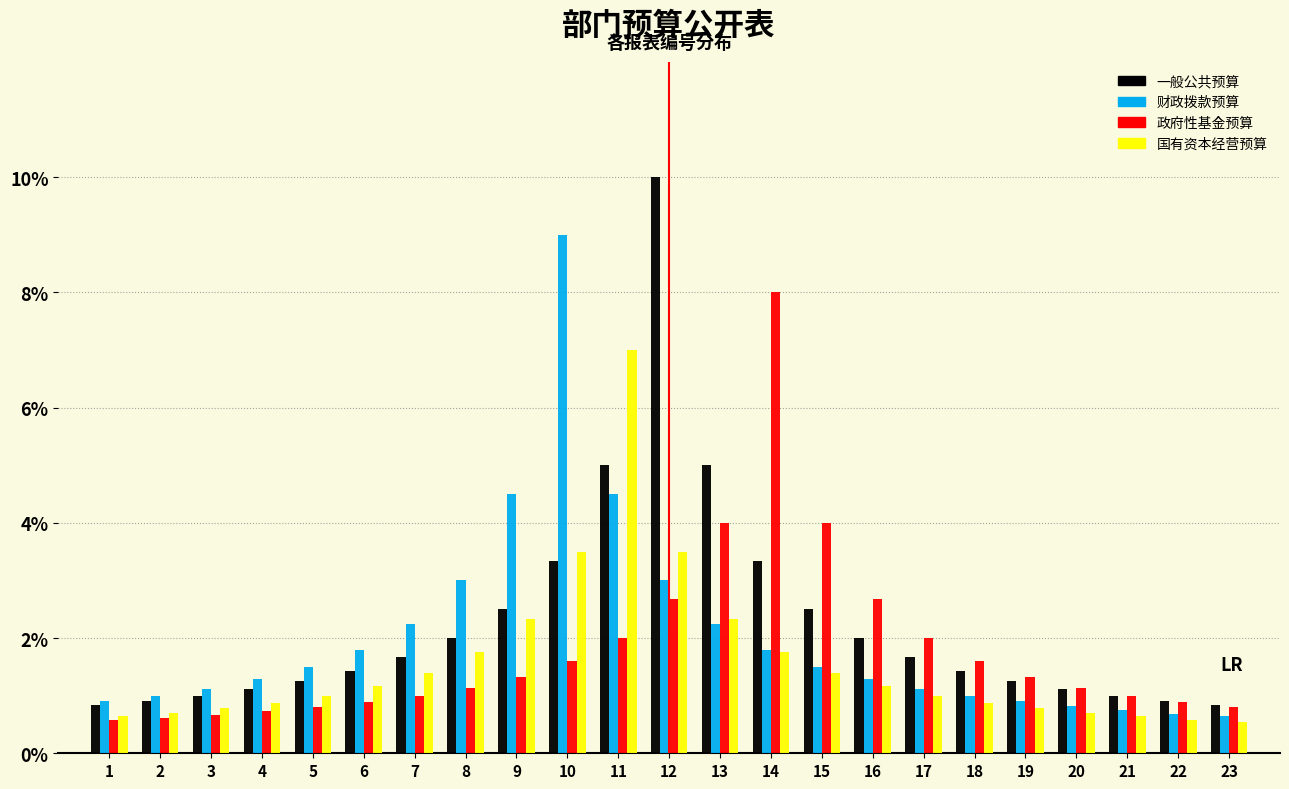

Which series changed the most between 11 and 17?

国有资本经营预算